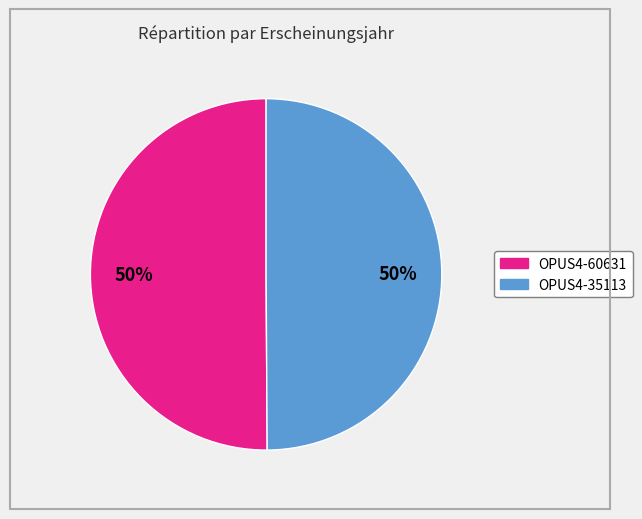

True or false: OPUS4-35113 accounts for 41% of the total.

False